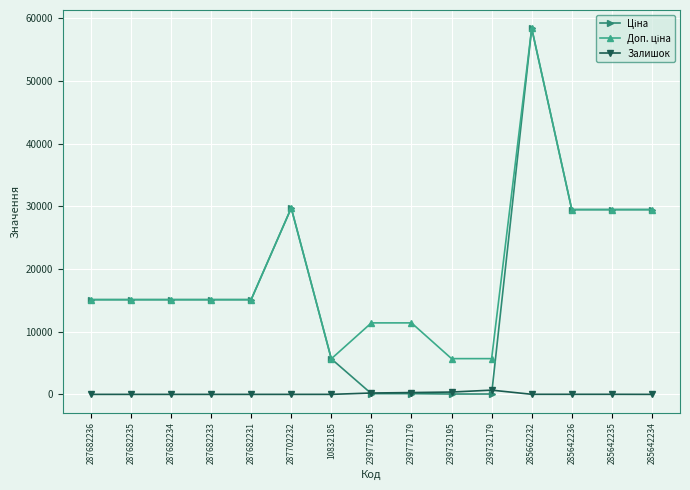

The value of Залишок at 287682231 is 0.0. True or false?

True